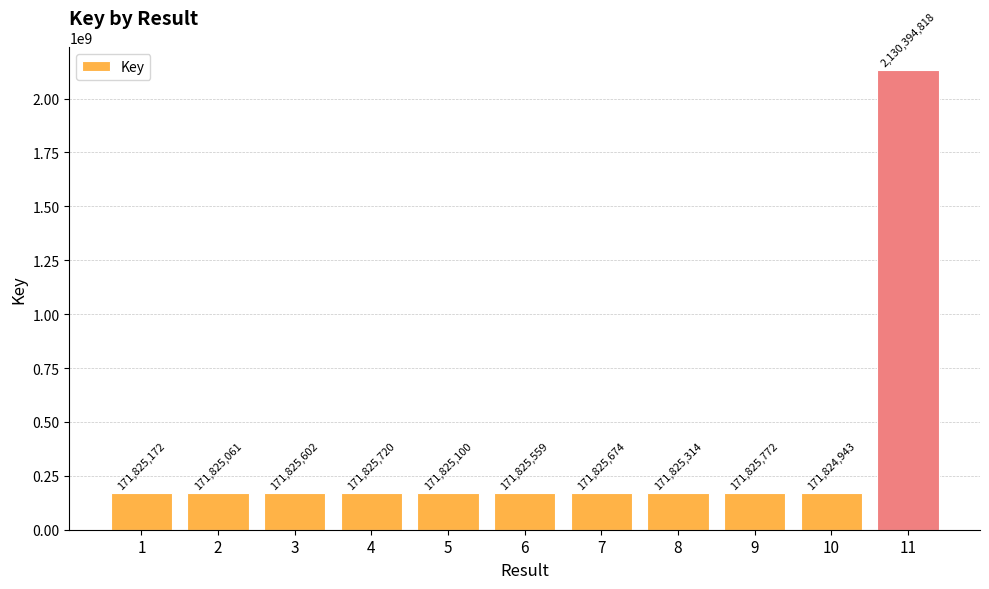

At which category does the chart reach its minimum across all series?

10